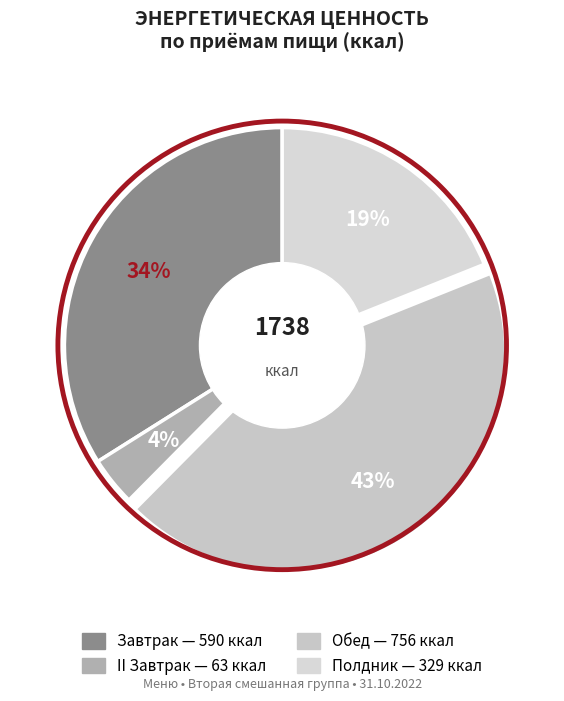

To the nearest percent, what is the average slice percentage?

25%